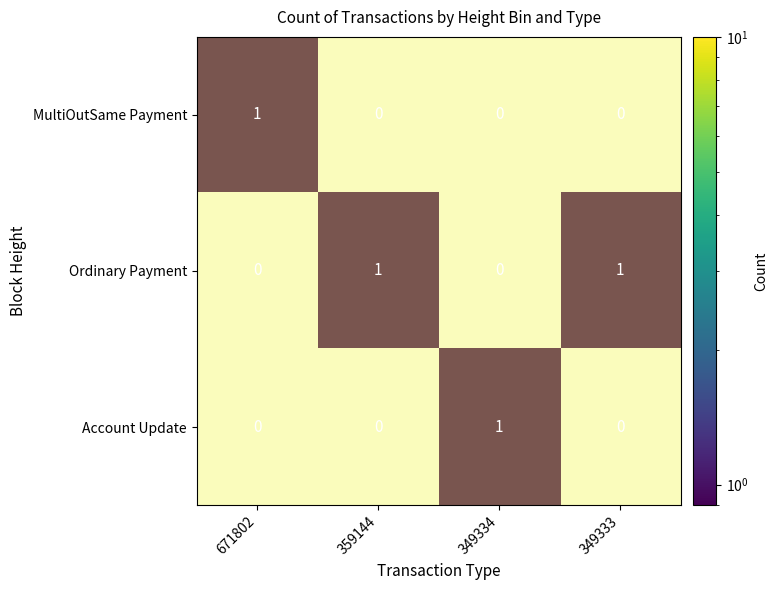

Reading left to right, what are all the values shown in this chart?

MultiOutSame Payment: 1	0	0	0
Ordinary Payment: 0	1	0	1
Account Update: 0	0	1	0